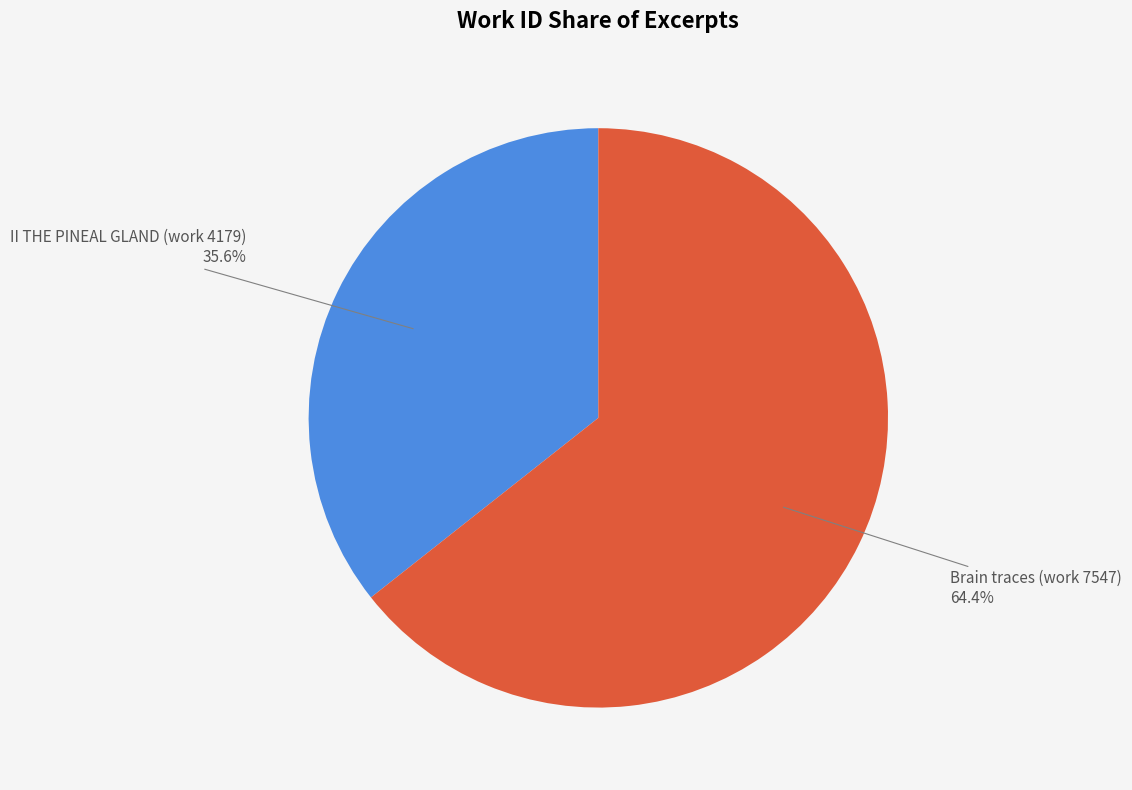

To the nearest percent, what is the difference between the II THE PINEAL GLAND (work 4179) and Brain traces (work 7547) slice percentages?

29%